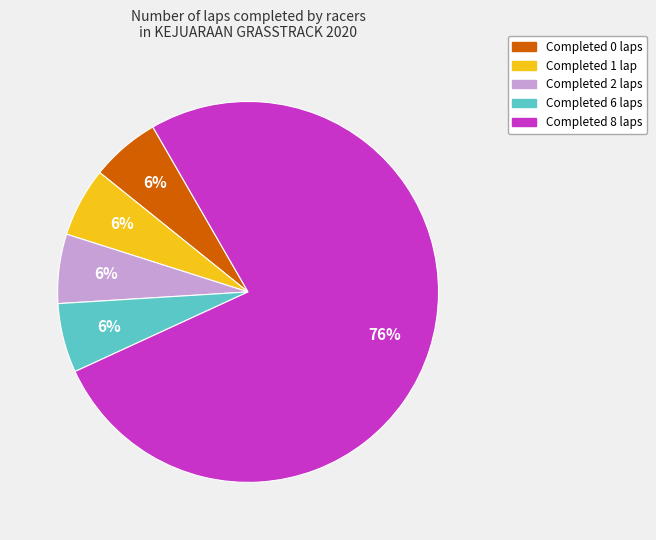

Is there any slice that represents more than half of the pie?

Yes